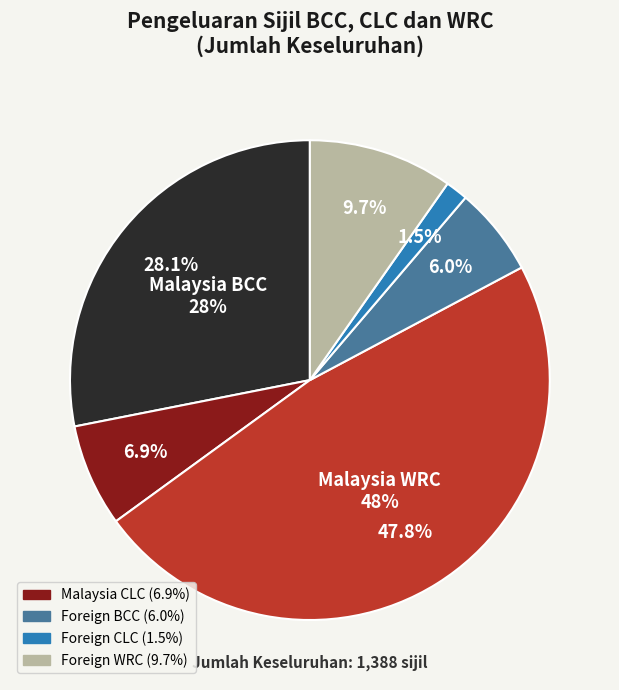

To the nearest percent, what portion does Foreign BCC represent?

6%